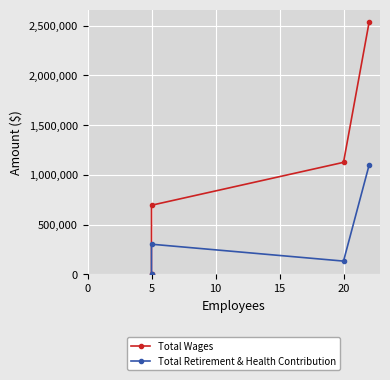

True or false: Total Retirement & Health Contribution and Total Wages intersect in this chart.

False